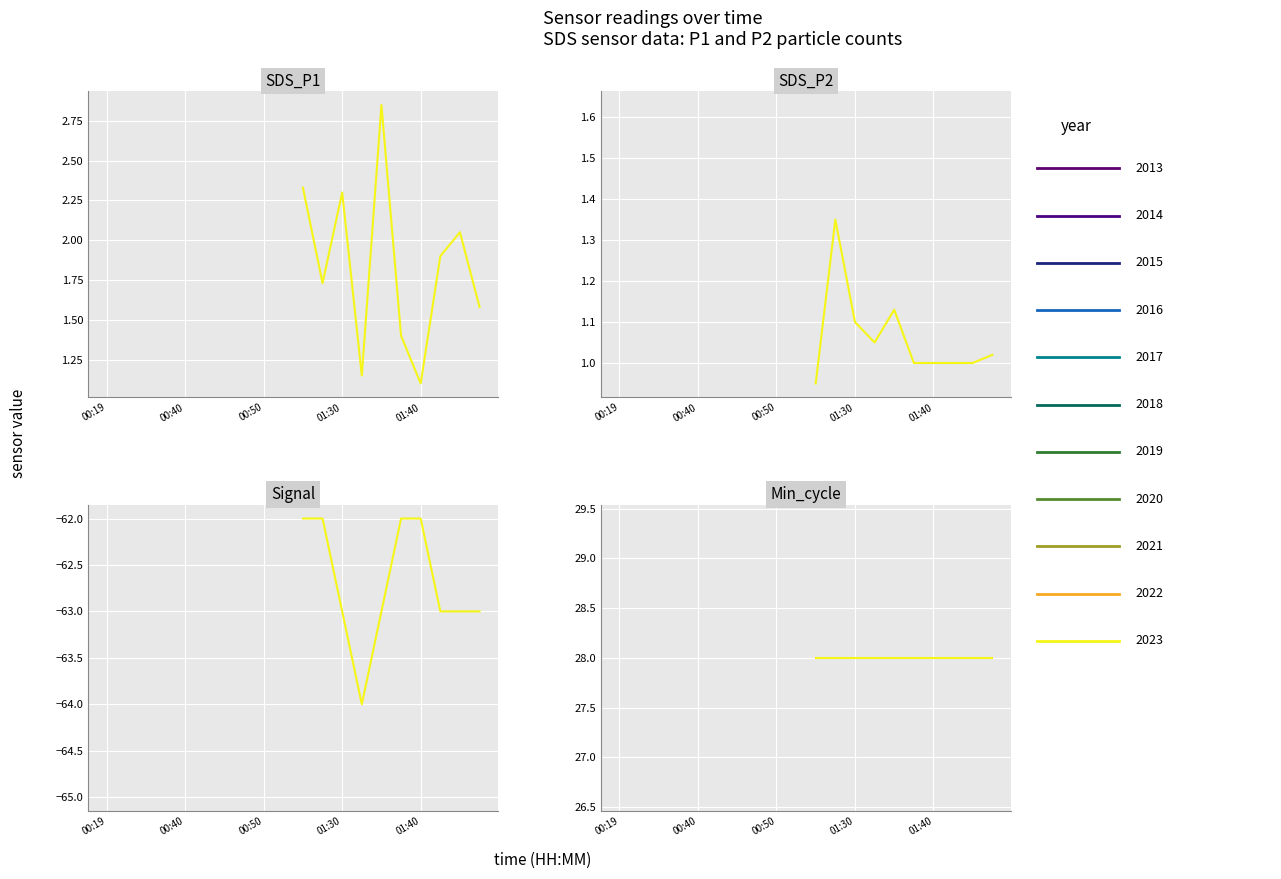

True or false: SDS_P2 and Signal cross at least once.

False